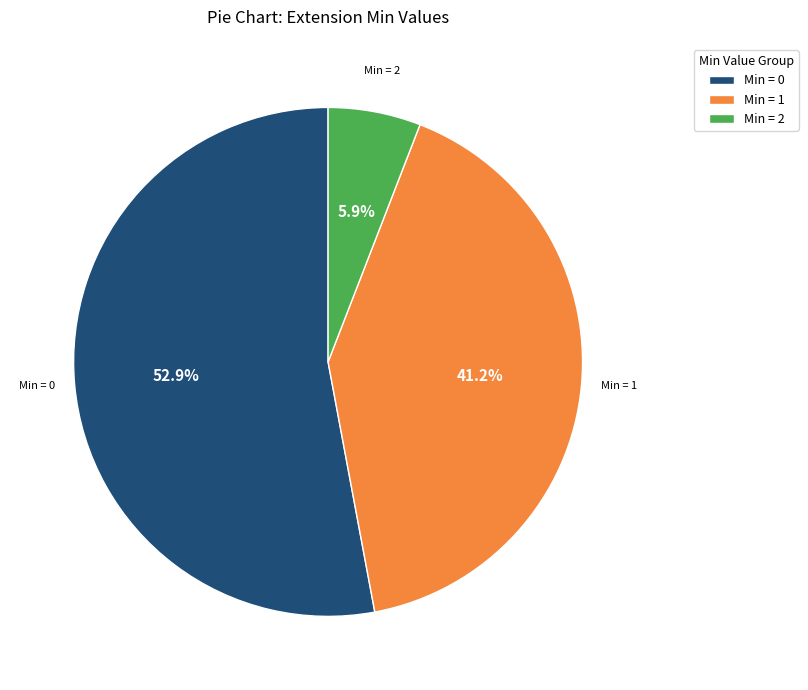

What is the smallest slice in the pie chart?

Min = 2